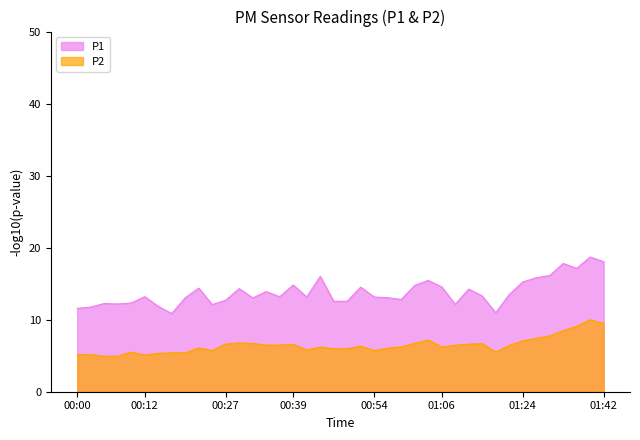

True or false: P2 has more than 1 interior local peaks.

True